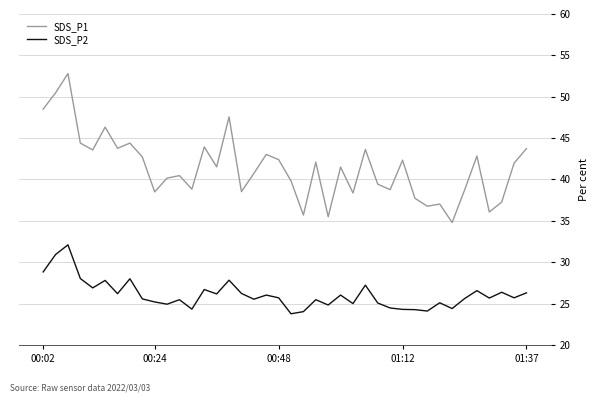

What is the smallest value displayed?

23.8